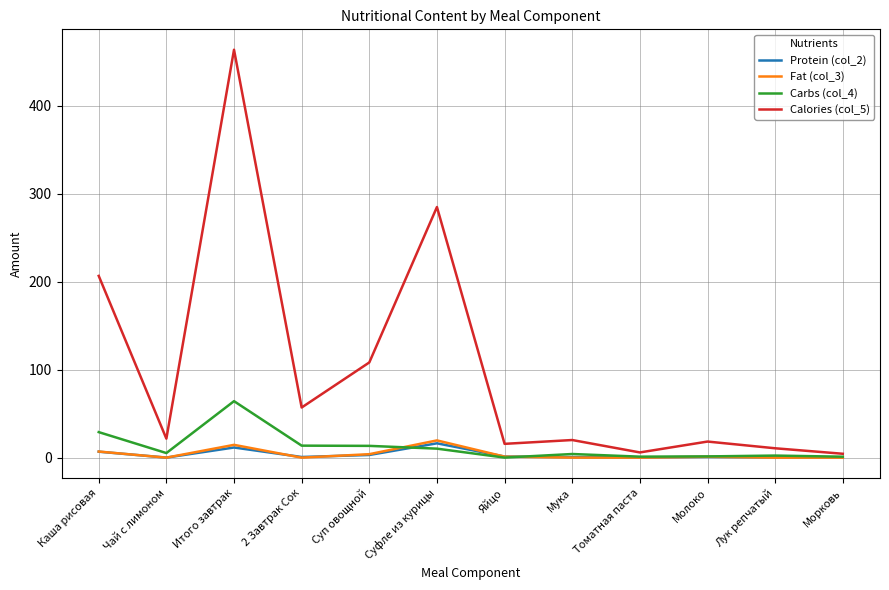

True or false: Calories (col_5) and Fat (col_3) intersect in this chart.

False